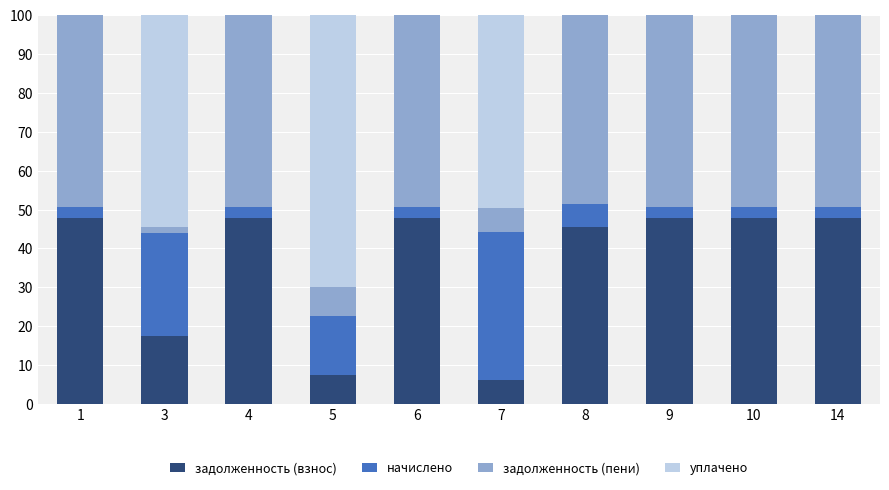

True or false: задолженность (взнос) has a value of 82.5 at 14.

False